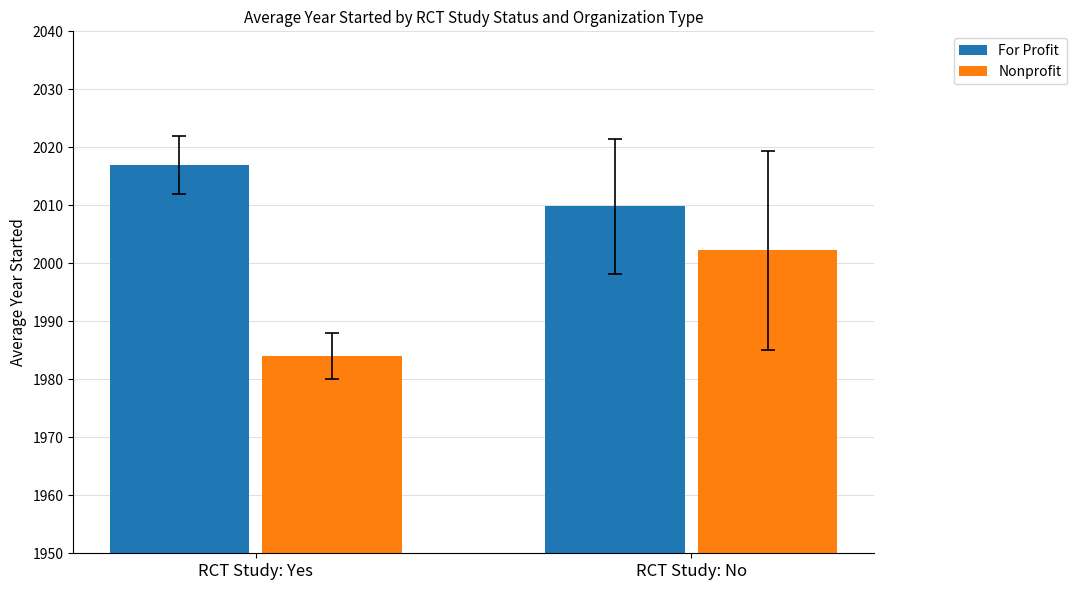

Reading right to left, extract all data points from this chart.

For Profit: 2009.8	2017.0
Nonprofit: 2002.2	1984.0